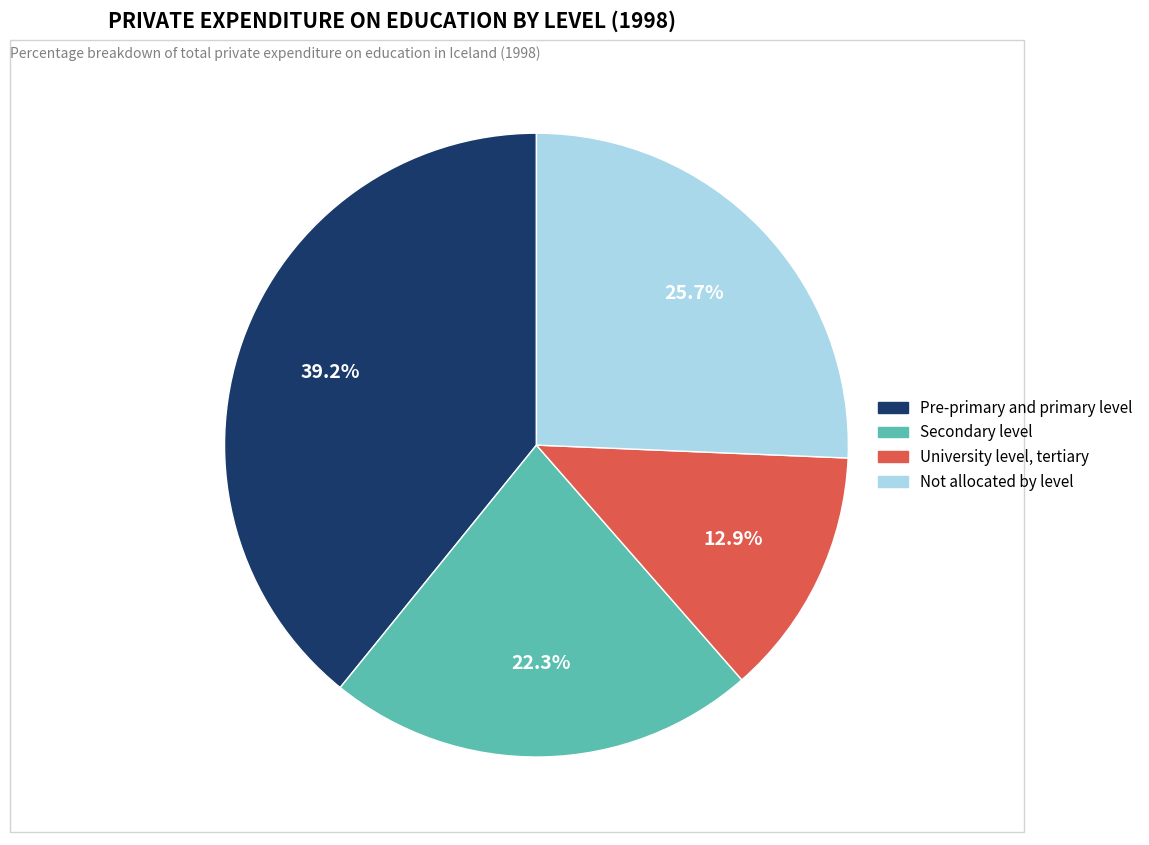

Which slice is the smallest?

University level, tertiary